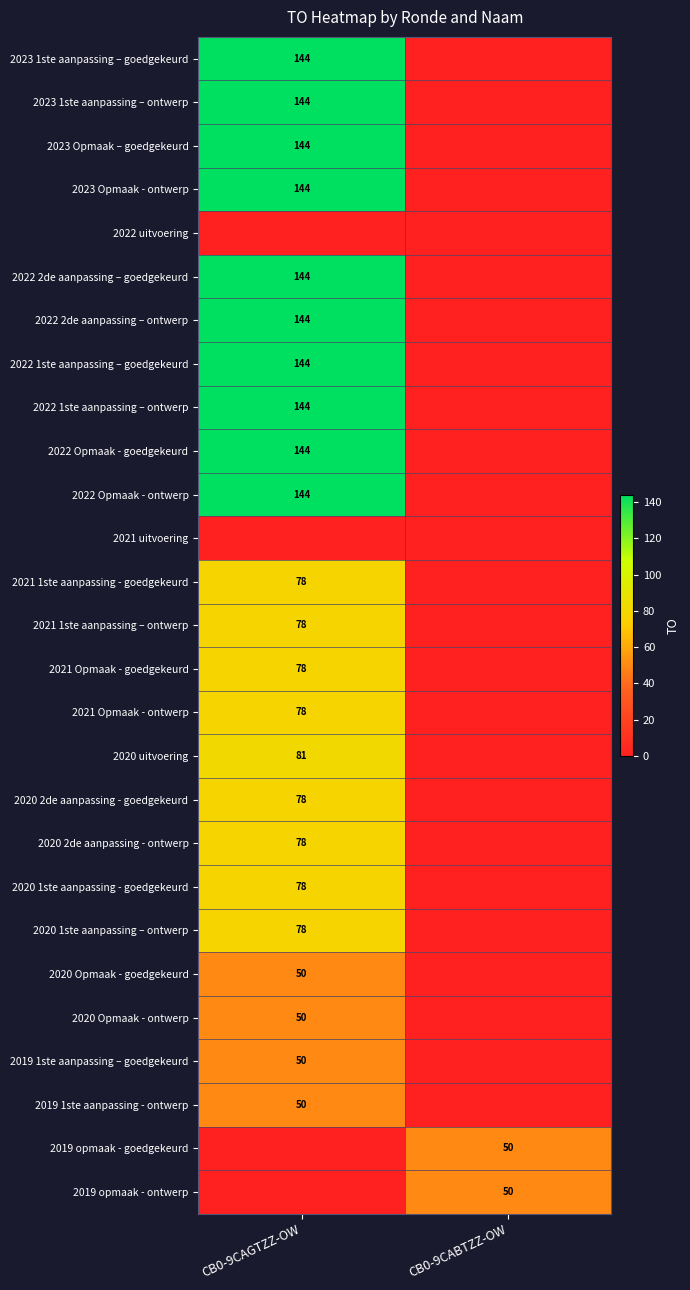

At which category is the sum across all series the highest?

CB0-9CAGTZZ-OW